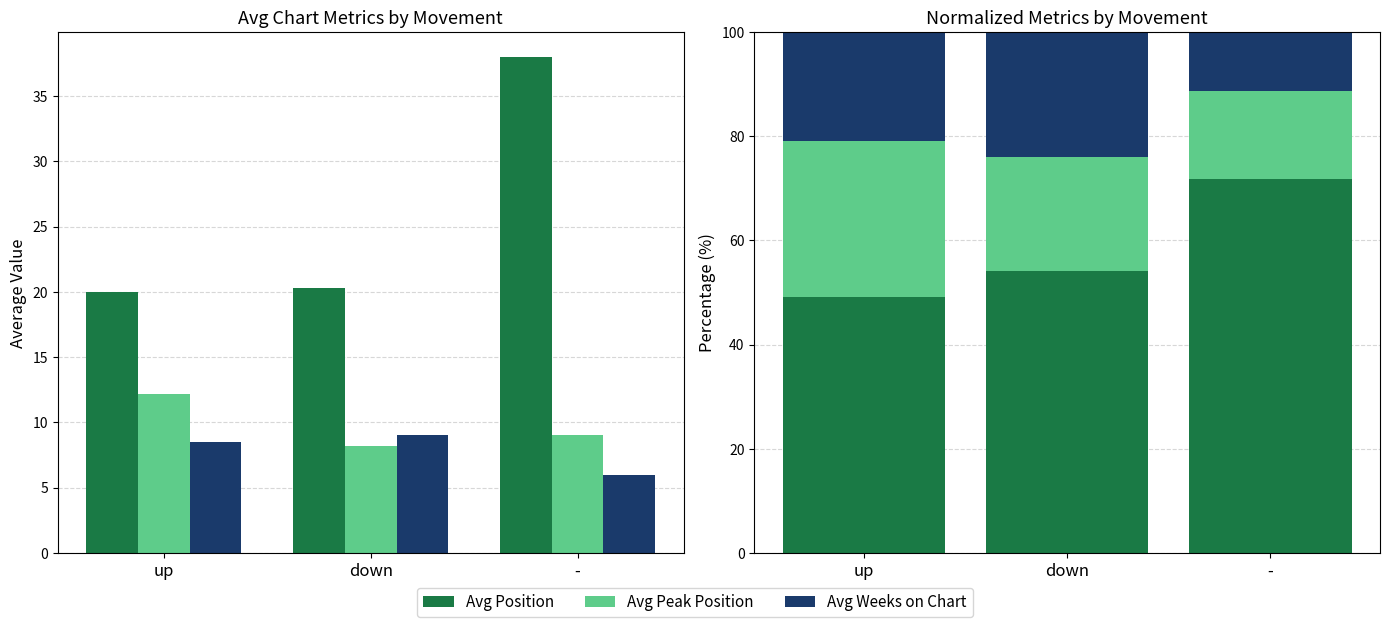

How many values in the Avg Weeks on Chart series are below 20?

1